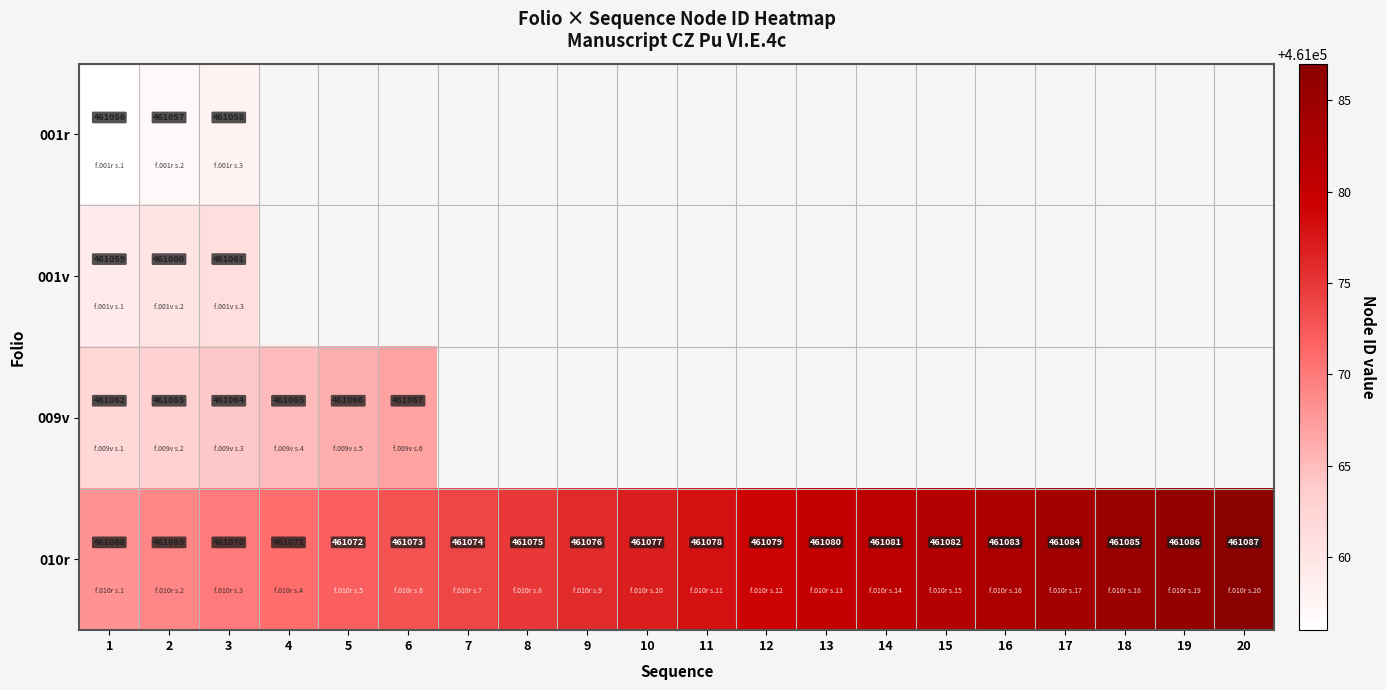

Read the 010r value at 2, to the nearest 5.

461070